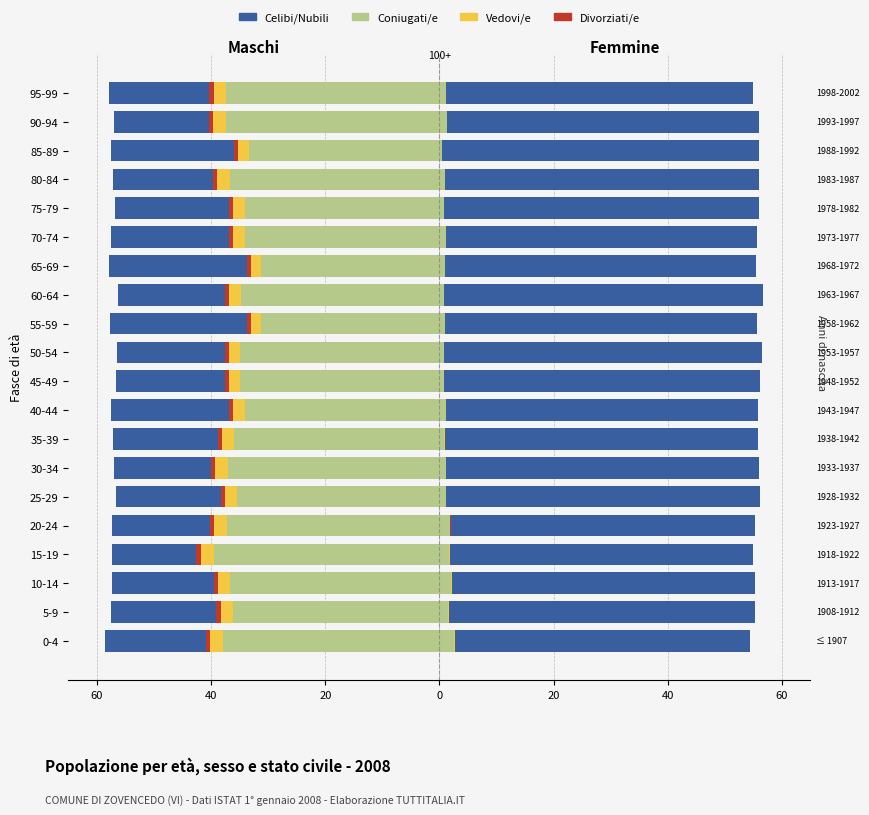

What is the highest value of the Celibi/Nubili series?

-56.3